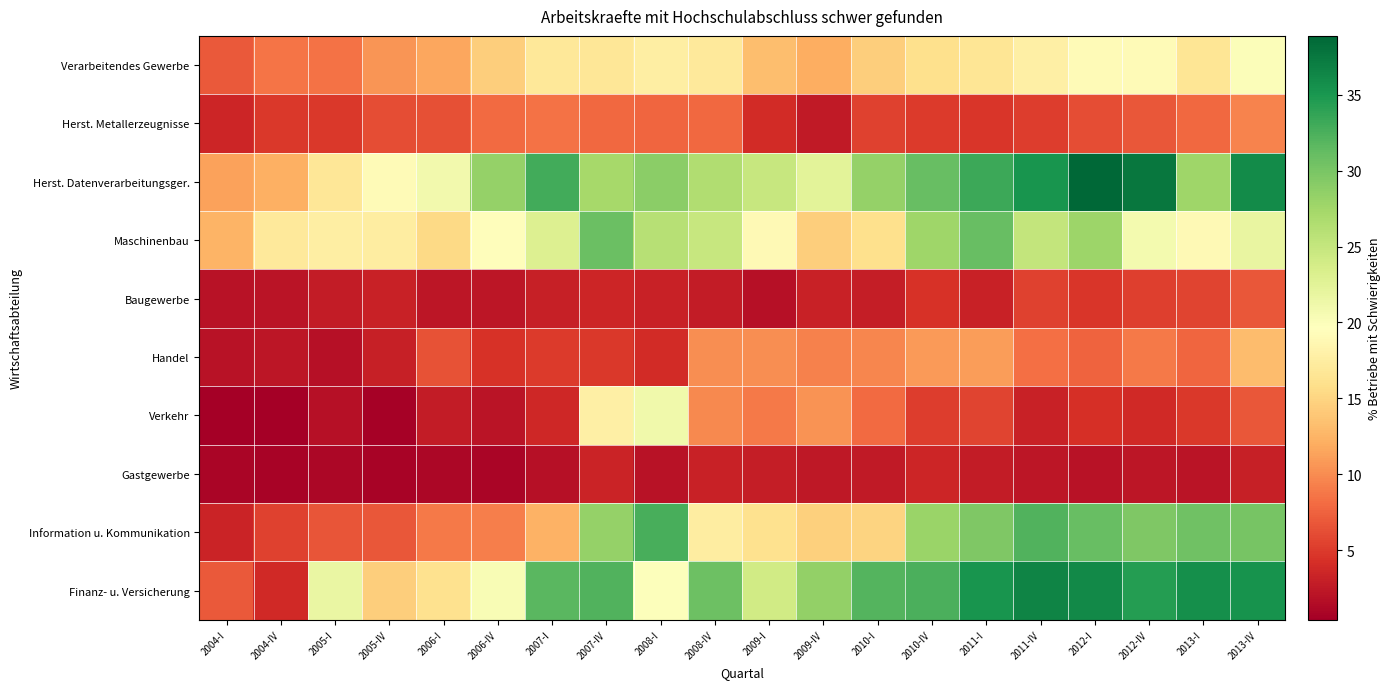

What is the total value across all series at 2007-IV?

172.4